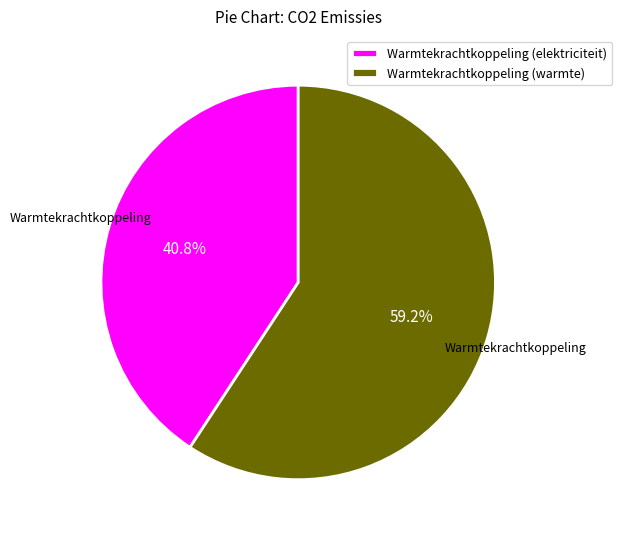

Between Warmtekrachtkoppeling (warmte) and Warmtekrachtkoppeling (elektriciteit), which is larger?

Warmtekrachtkoppeling (warmte)